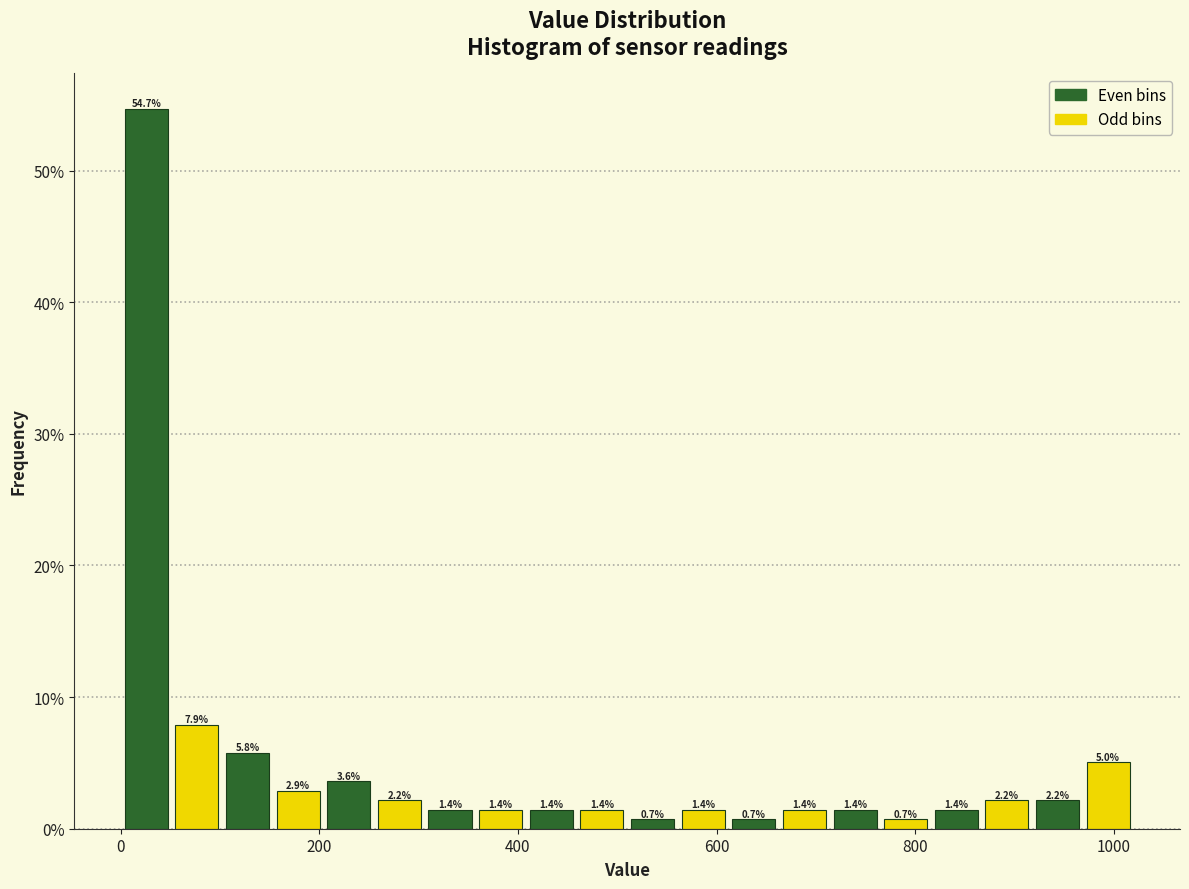

Read against the x-axis, roughly where is the centre of the tallest bar?

20